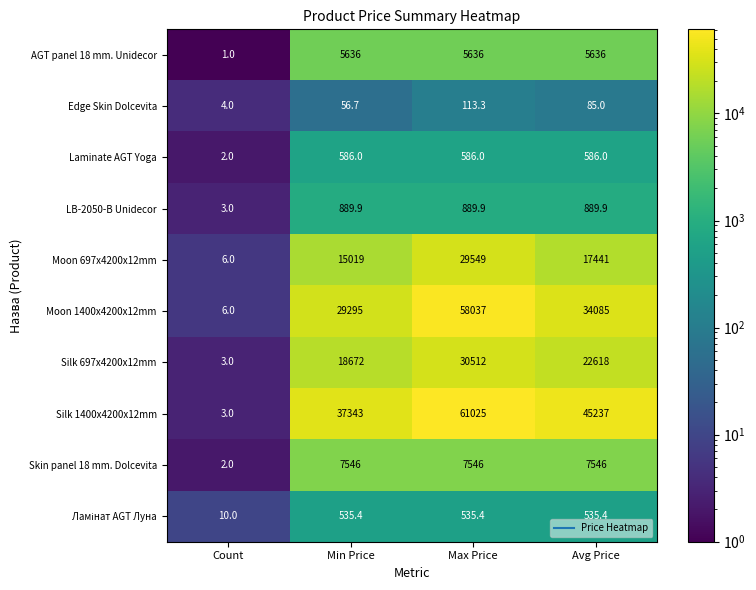

At how many categories does at least one series exceed 54704?

1